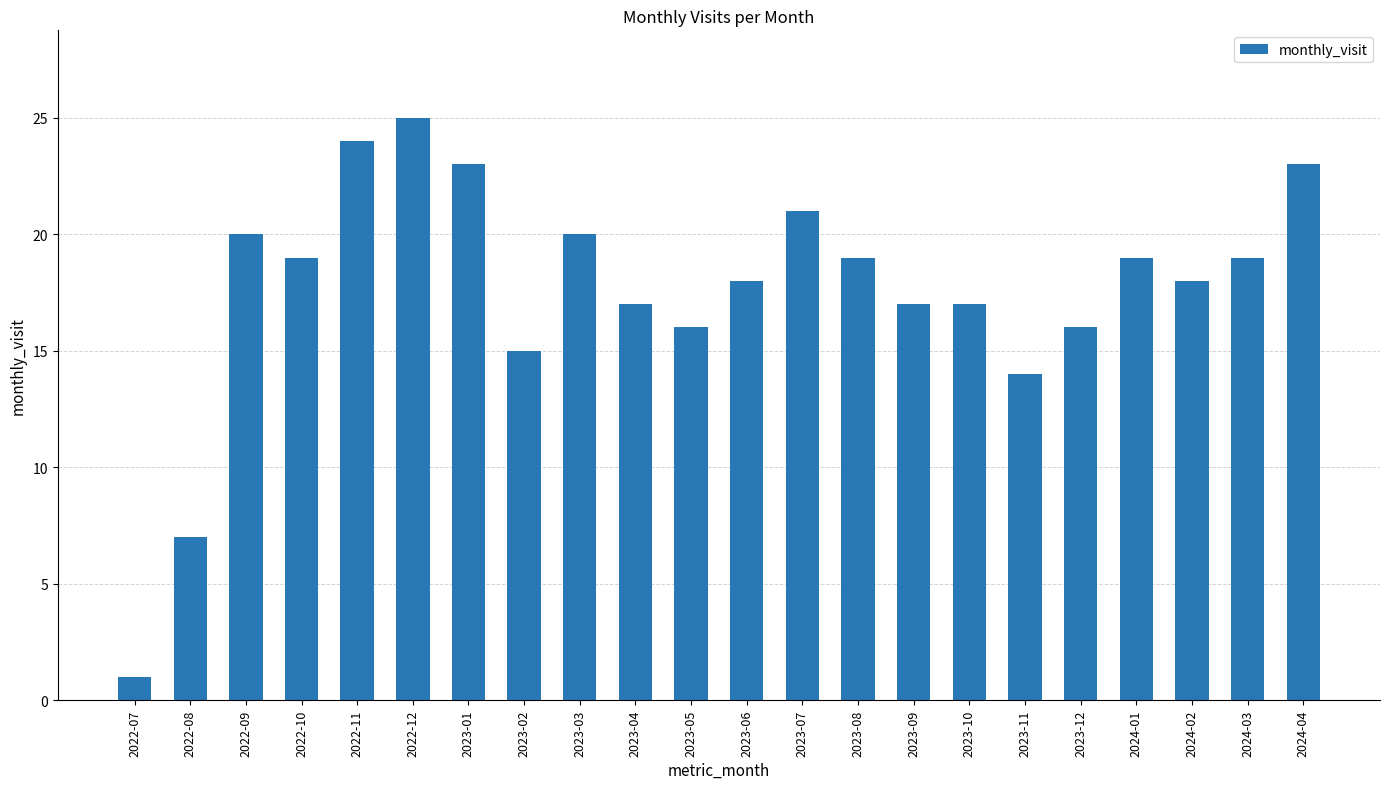

What is the label of the 12th bar from the right?

2023-05